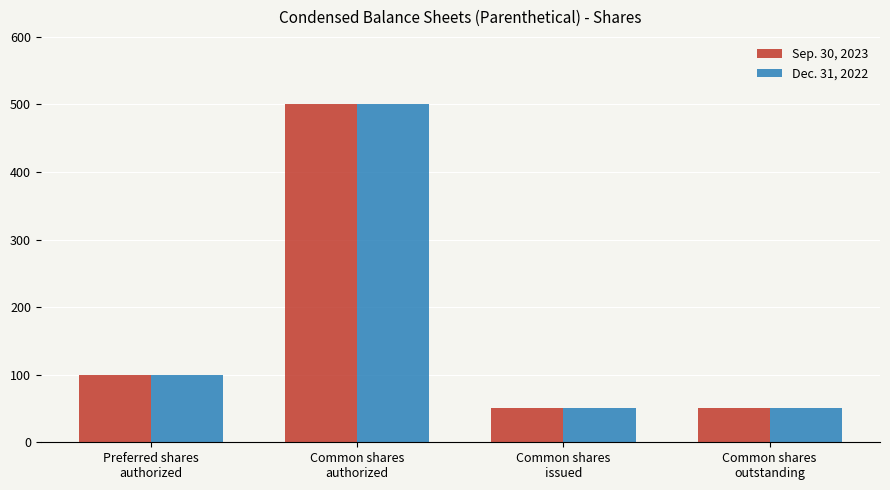

Does the chart contain any negative values?

No